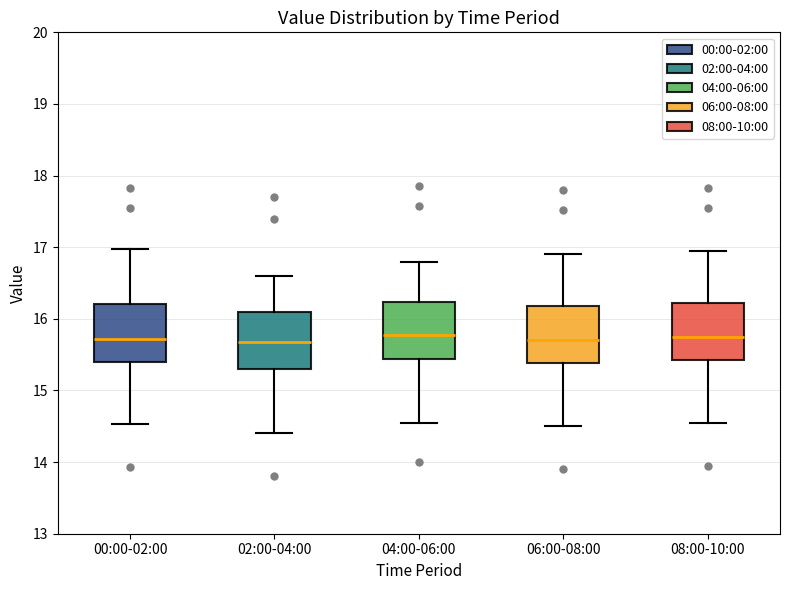

Reading left to right, transcribe this box plot: for each box, give where its median line is, the range the box spans, and where its two whiskers end, as read against the y-axis. The values are not printed on the chart, so give them approximately, as read against the axis.

00:00-02:00: median 15.7, box 15.4 to 16.2, whiskers 14.5 to 17.0
02:00-04:00: median 15.7, box 15.3 to 16.1, whiskers 14.4 to 16.6
04:00-06:00: median 15.8, box 15.4 to 16.2, whiskers 14.6 to 16.8
06:00-08:00: median 15.7, box 15.4 to 16.2, whiskers 14.5 to 16.9
08:00-10:00: median 15.8, box 15.4 to 16.2, whiskers 14.6 to 17.0